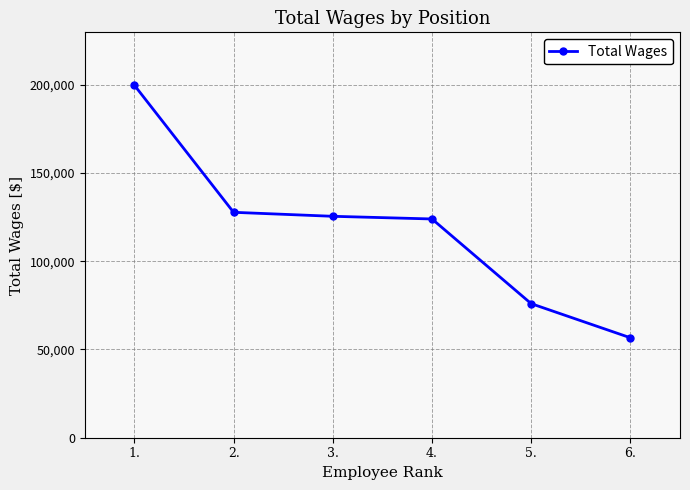

The chart shows a value of 199723 at 1.. True or false?

True